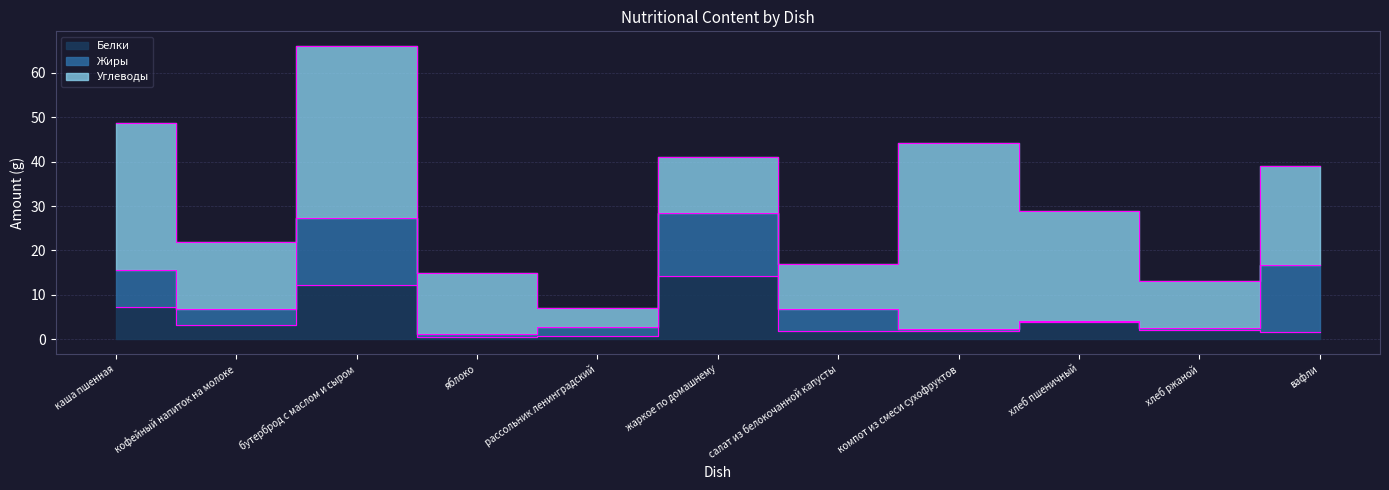

What is the label of the 11th point from the left?

вафли